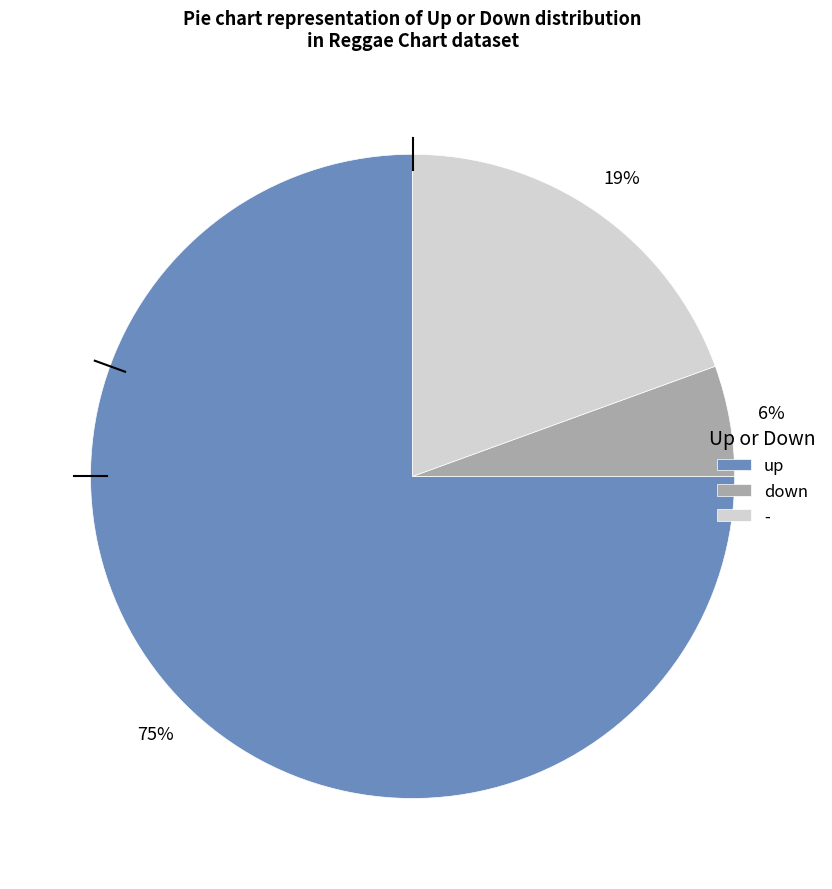

True or false: down accounts for 1% of the total.

False